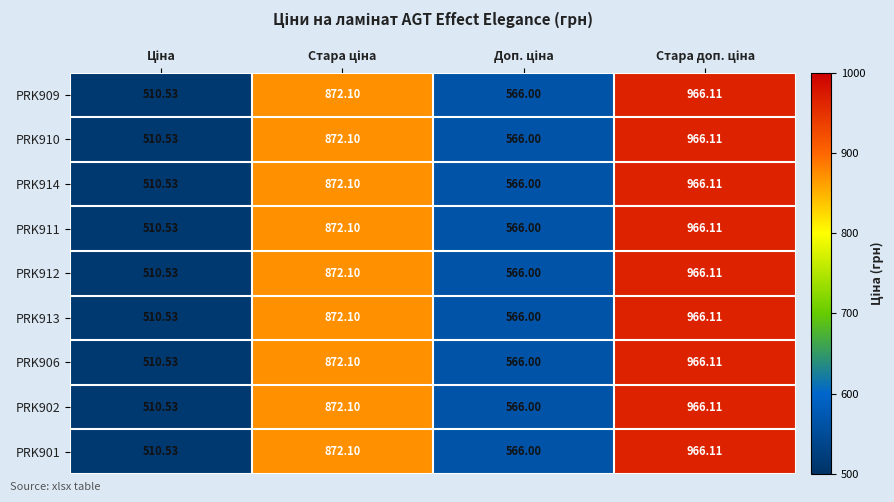

At which category is the sum across all series the highest?

Стара доп. ціна